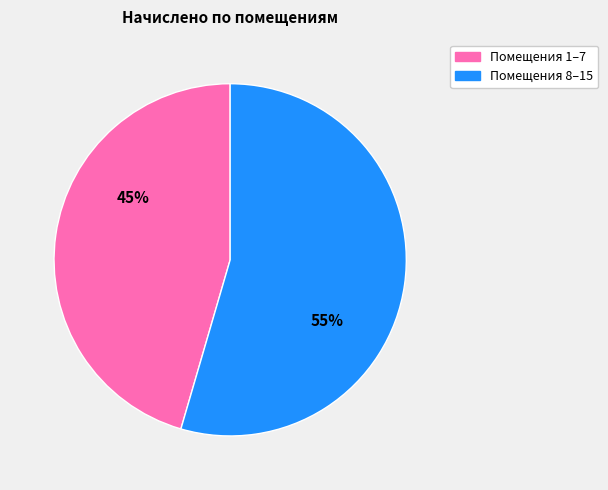

Is there any slice that represents more than half of the pie?

Yes